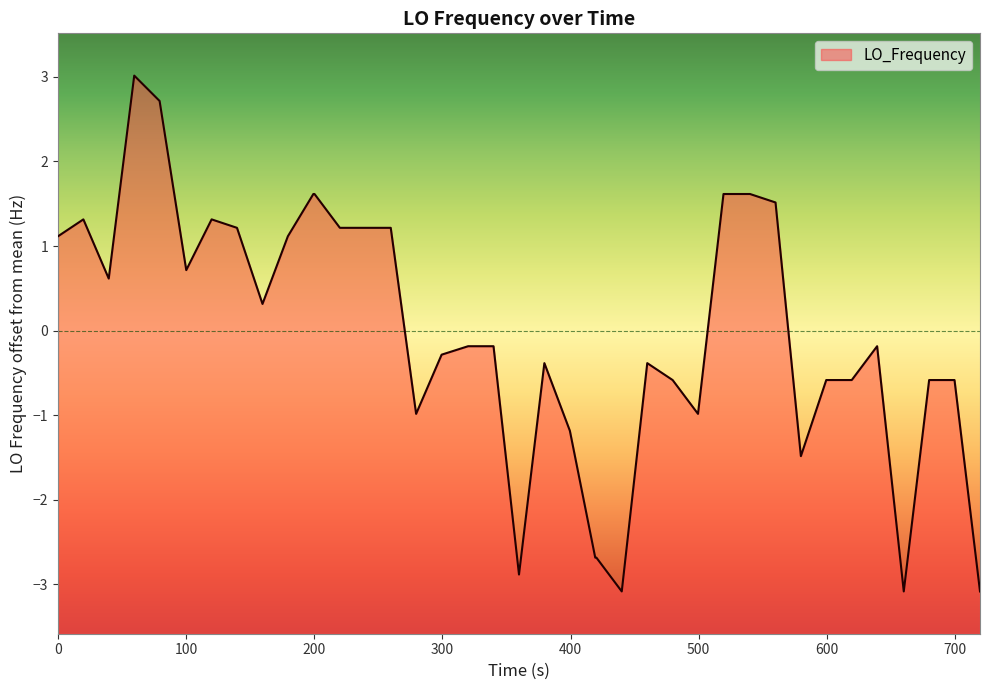

What is the minimum value shown in the chart?

-3.1